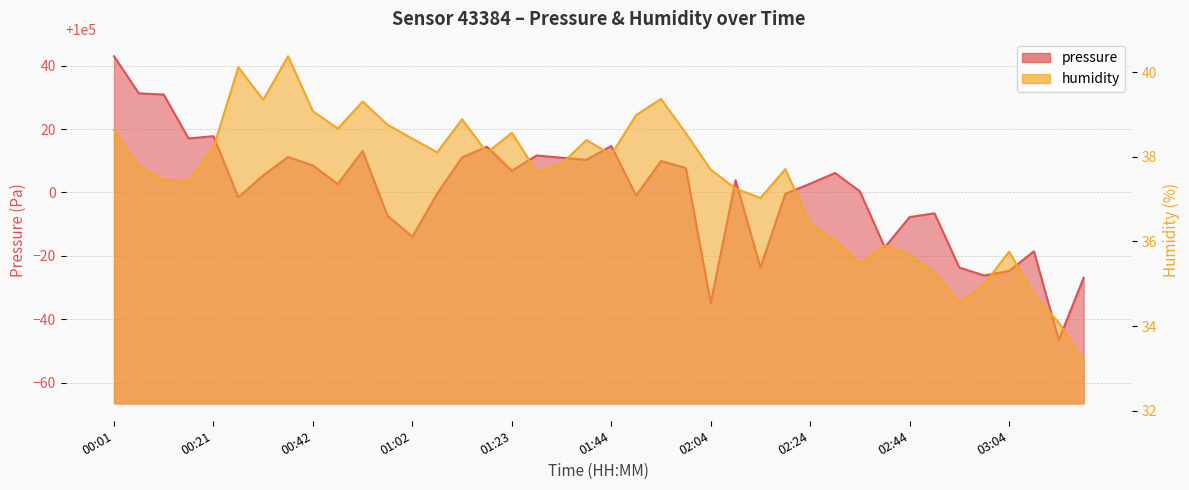

Is the value of humidity at 02:24 greater than the value of pressure at 00:01?

No